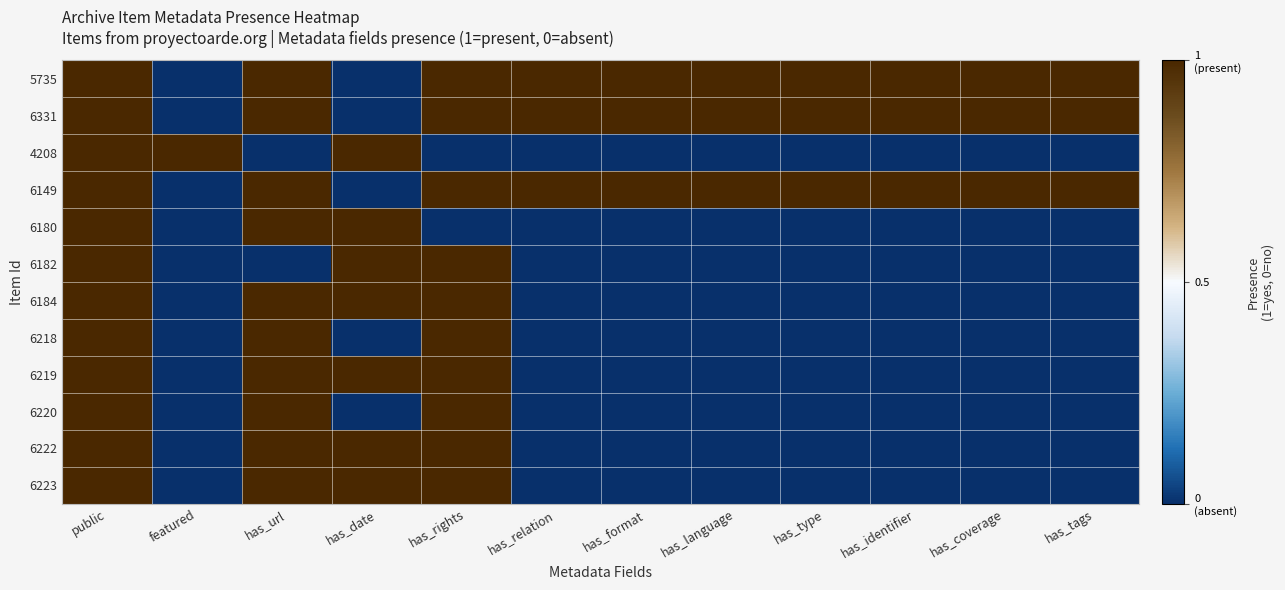

Which series has the largest range (max minus min)?

5735